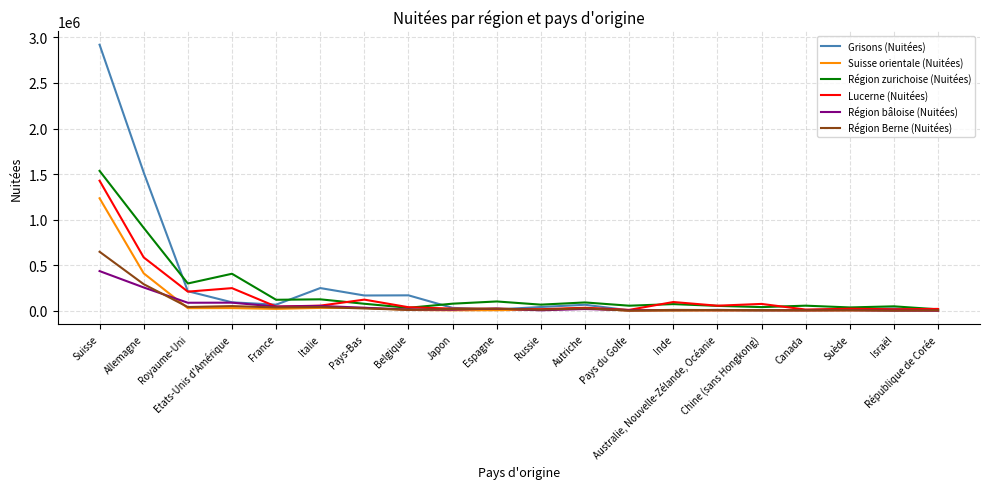

Which series has the widest spread of values?

Grisons (Nuitées)